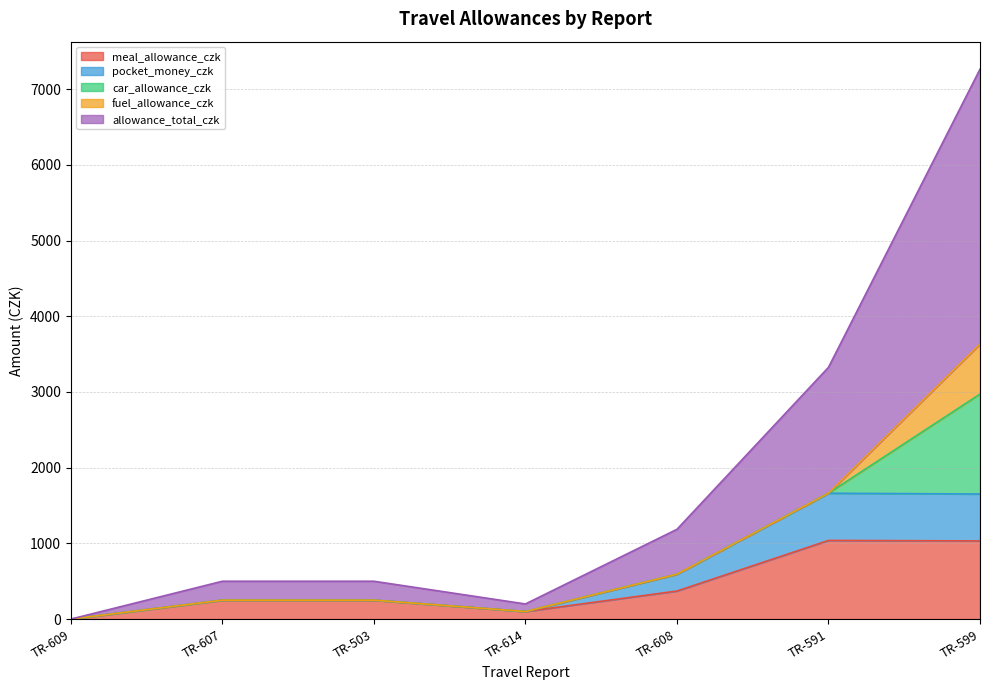

Which series has the largest total across all categories?

allowance_total_czk